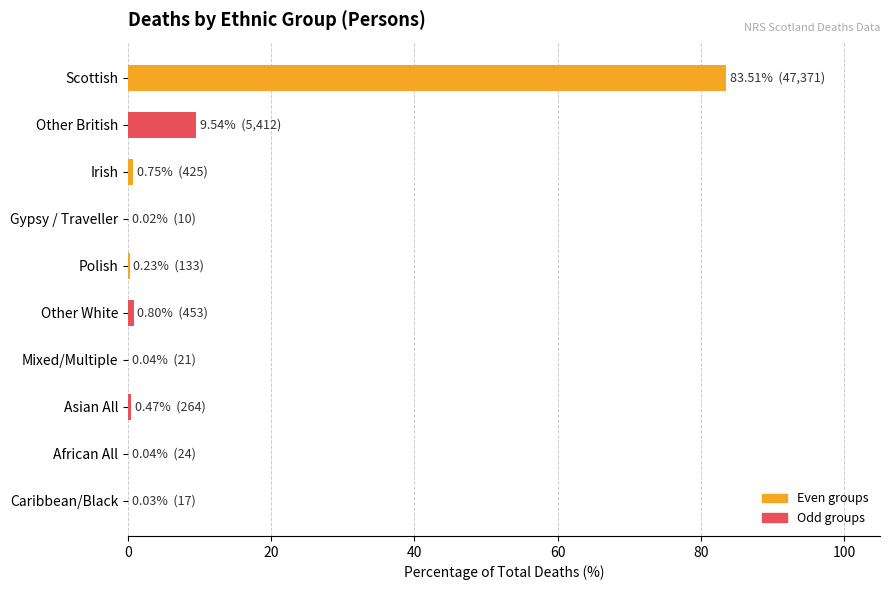

What is the maximum value shown in the chart?

83.5